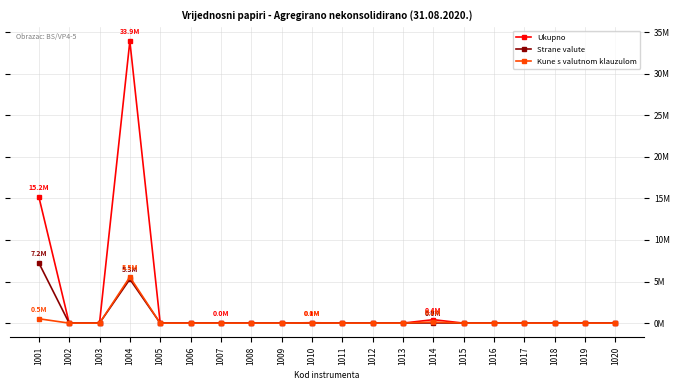

What are all the series names shown in the legend?

Ukupno, Strane valute, Kune s valutnom klauzulom